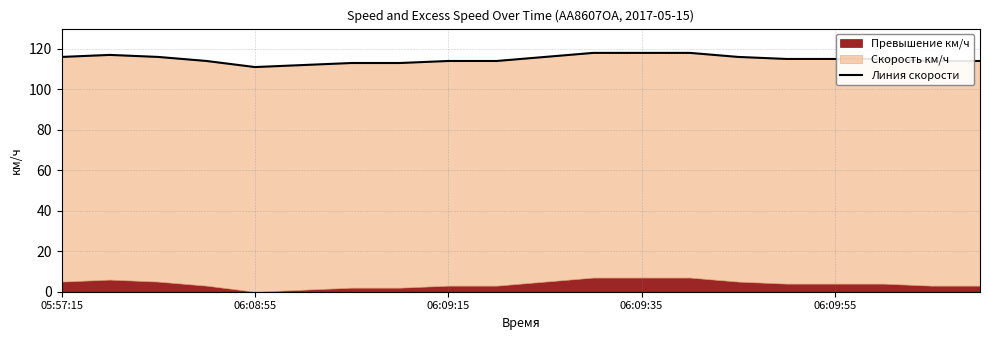

What is the sum of the values at 15 and 7?

228